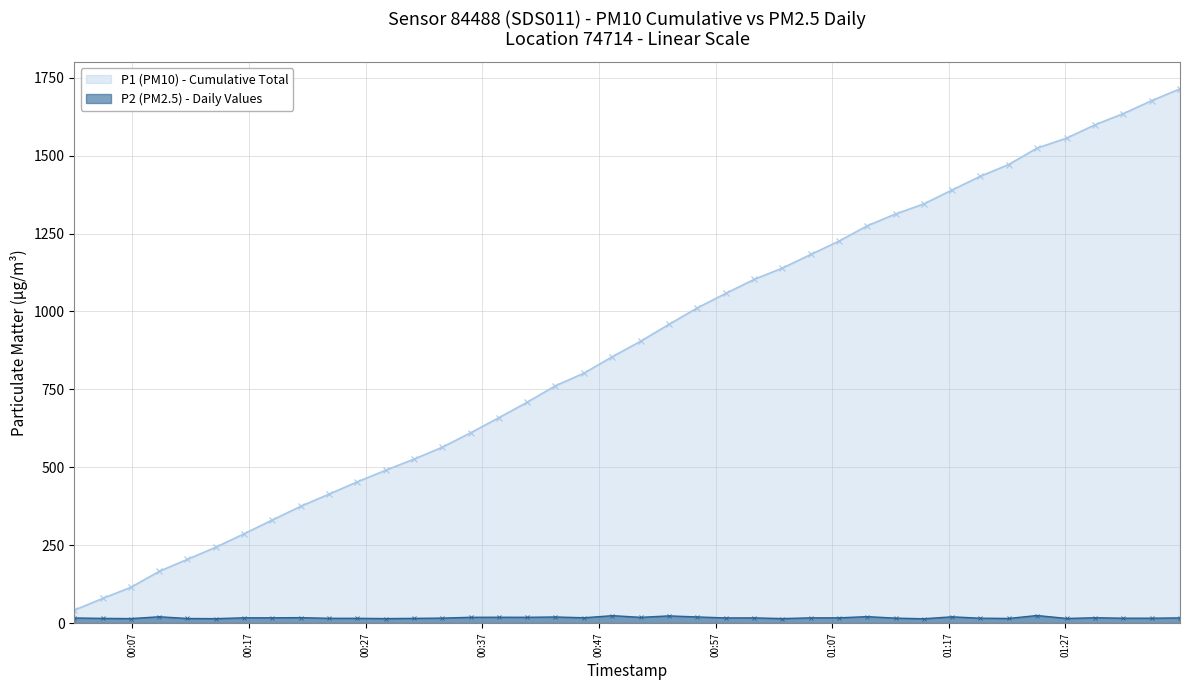

What is the value of the P1 (PM10) - Cumulative Total point at the 40th from the left?

1714.4